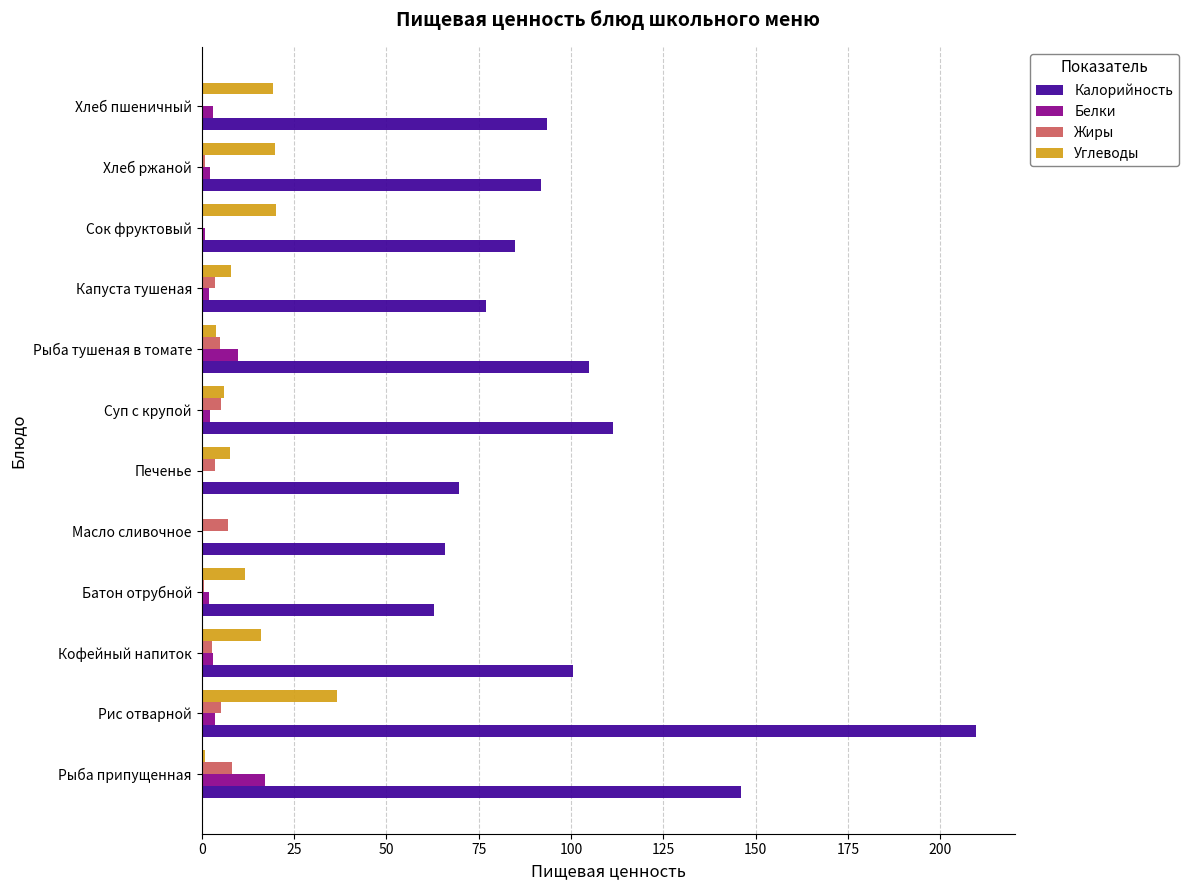

Which category has the highest value in the Белки series?

Рыба припущенная